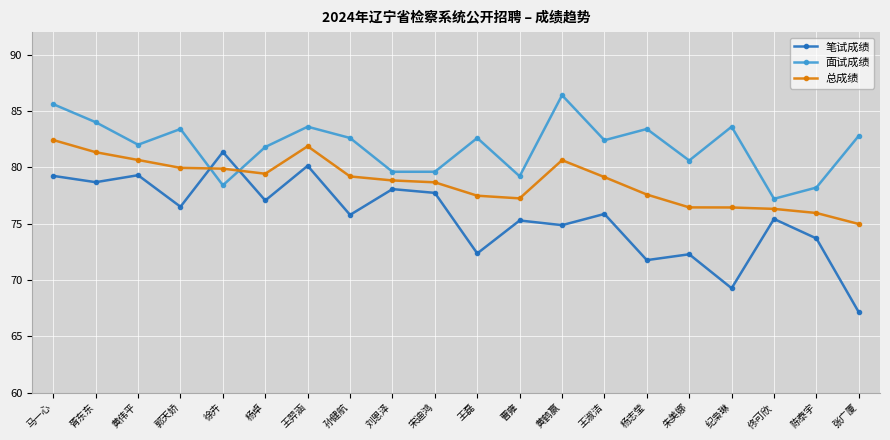

Does the chart display data point markers on the line(s)?

Yes